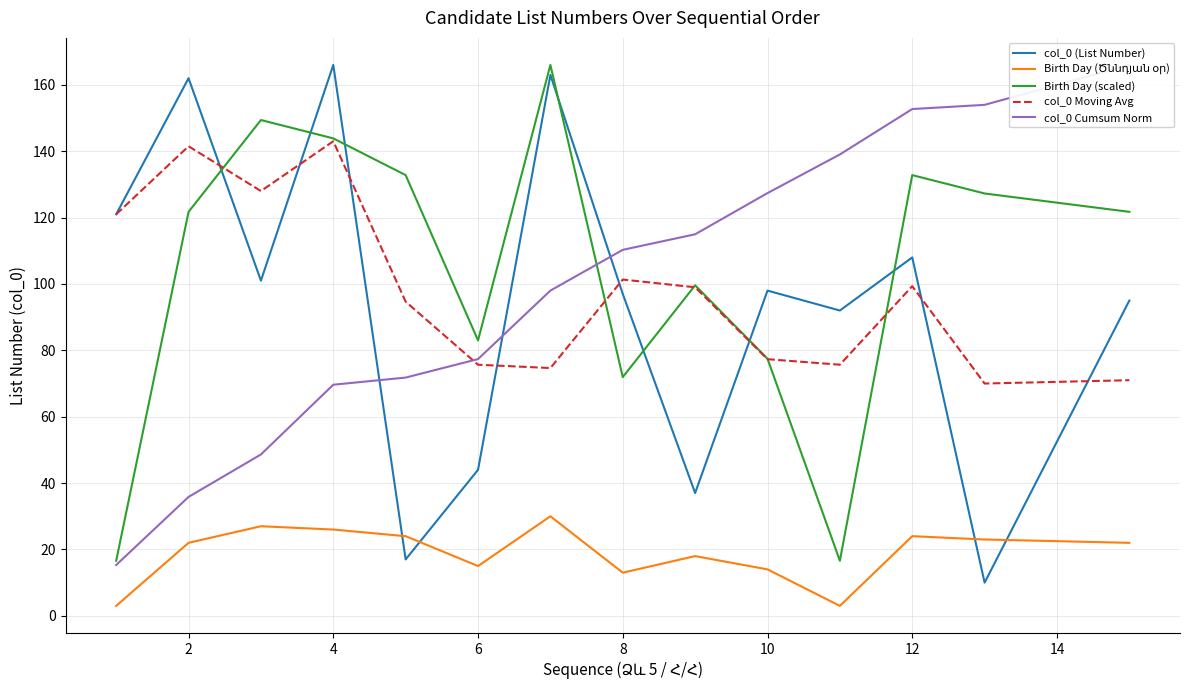

How many data points does each series have?

14